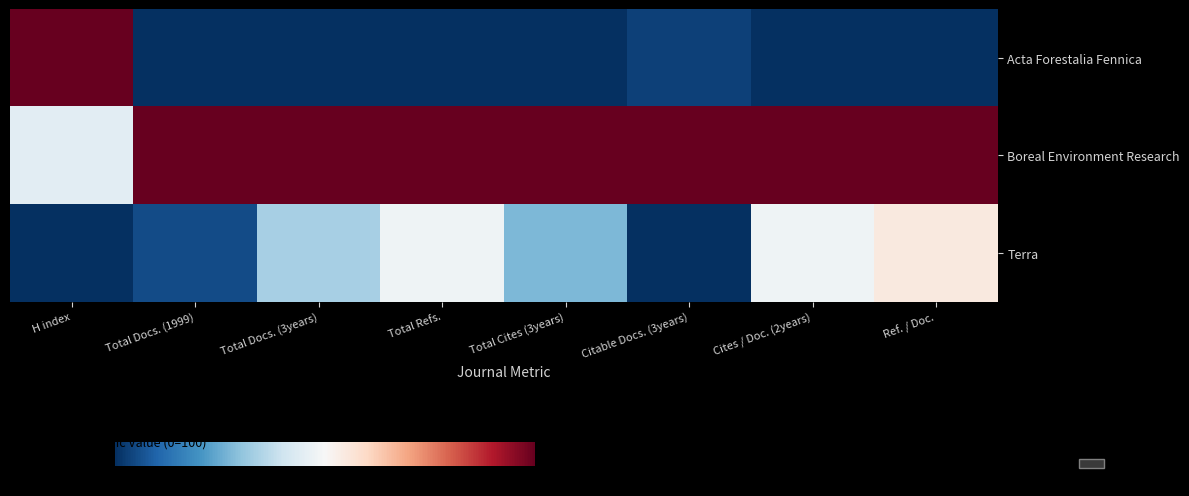

Between Total Cites (3years) and Cites / Doc. (2years), which series saw the biggest shift?

Terra